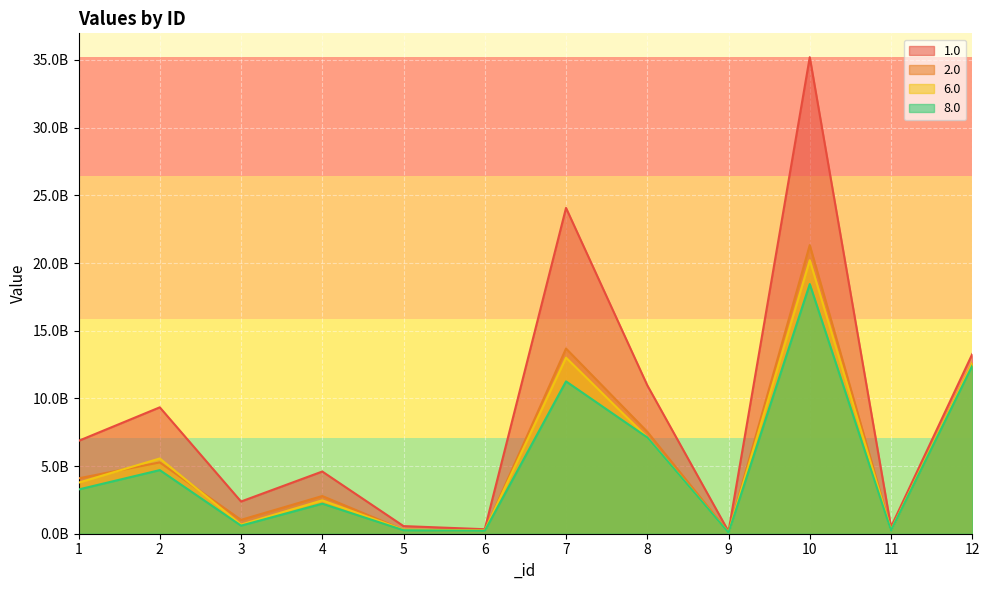

What is the value of the 6.0 point at the 9th from the left?

80966512.6